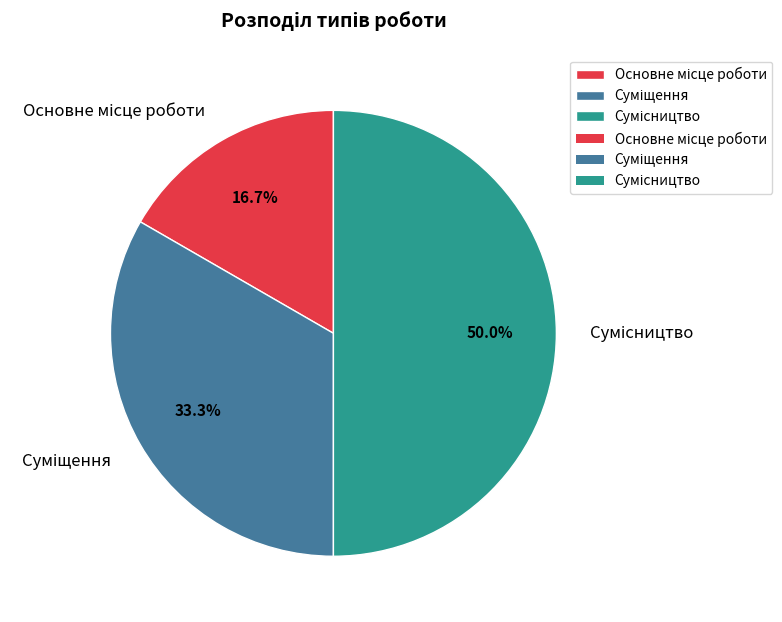

To the nearest percent, what is the difference between the largest and smallest slice percentages?

33%